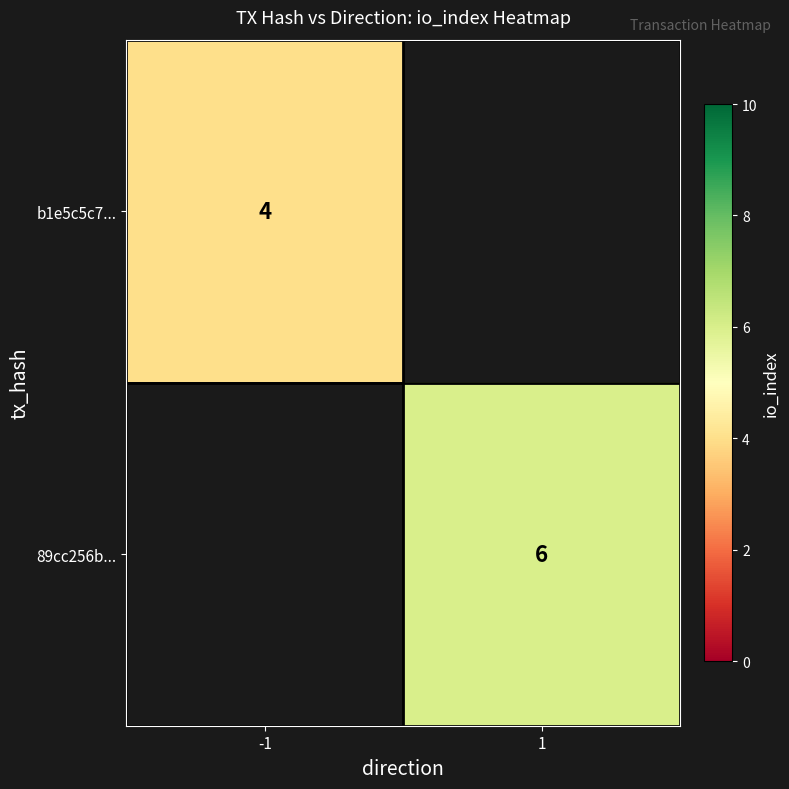

True or false: 89cc256b... has a value of 3 at 1.

False